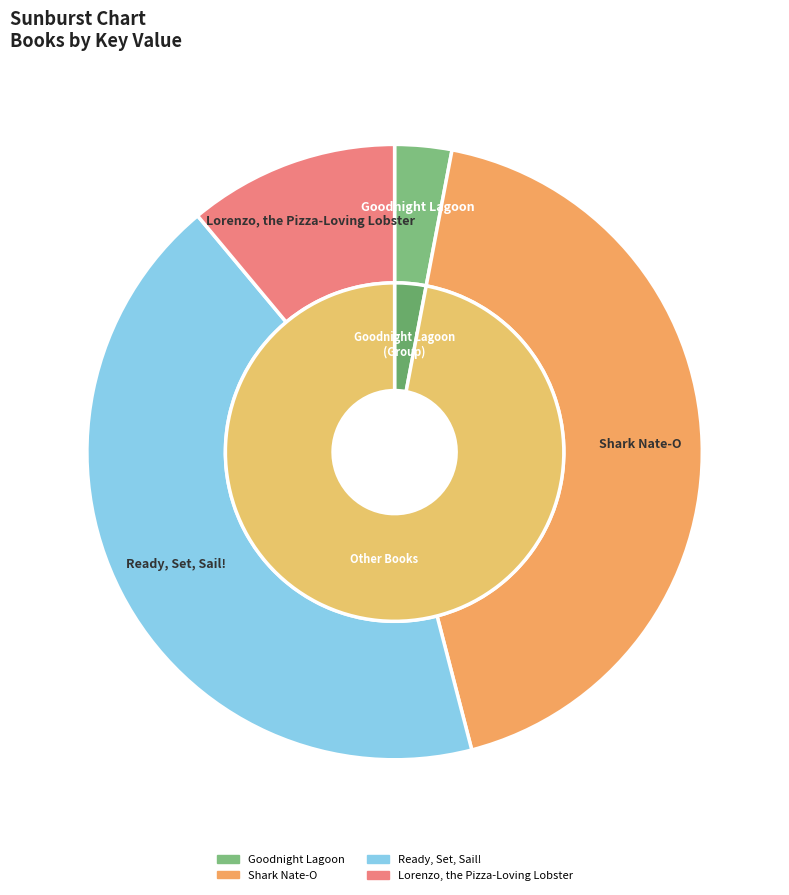

To the nearest percent, what is the average slice percentage?

25%